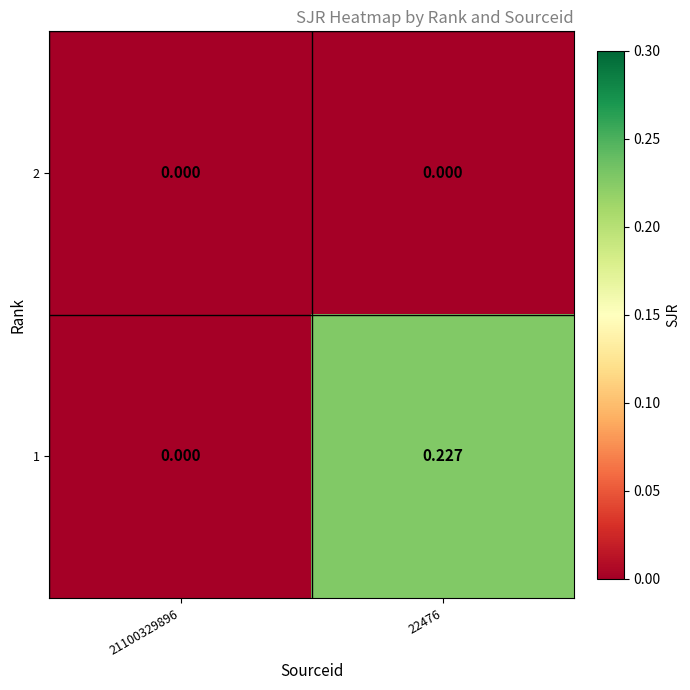

Reading left to right, list all the values displayed in this chart.

2: 21100329896=0.0	22476=0.0
1: 21100329896=0.0	22476=0.2